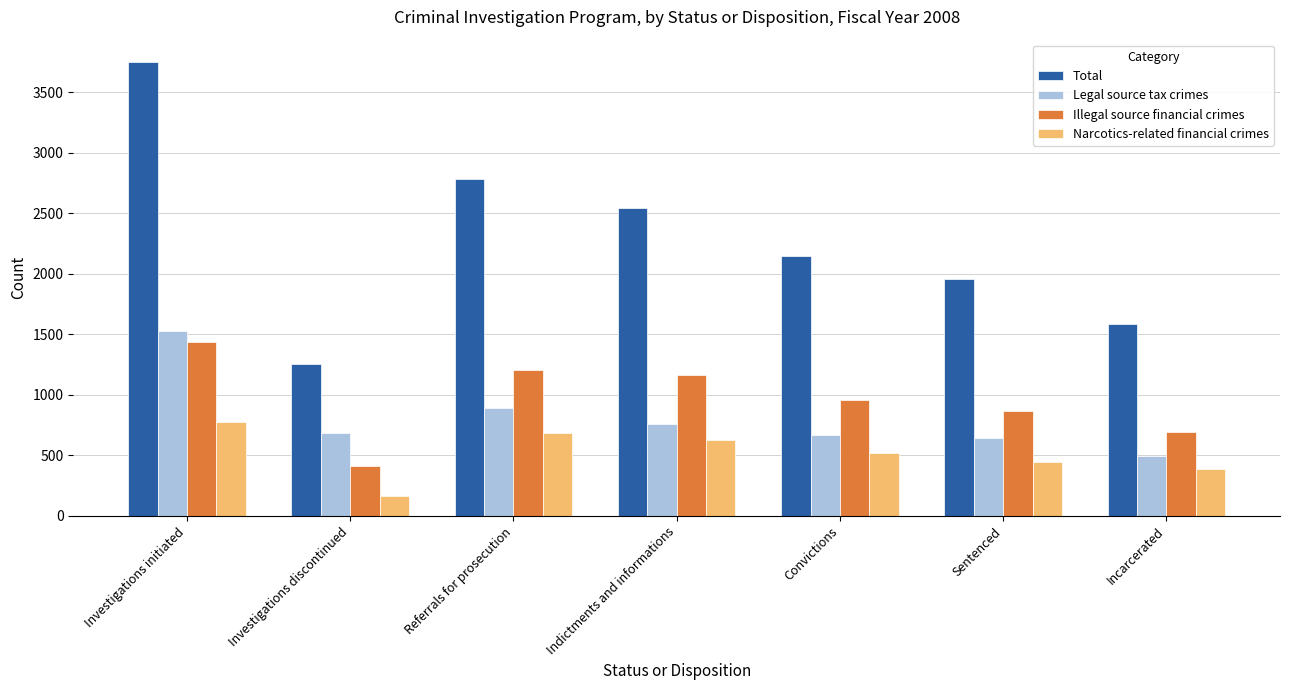

True or false: Narcotics-related financial crimes has a value of 99 at Sentenced.

False